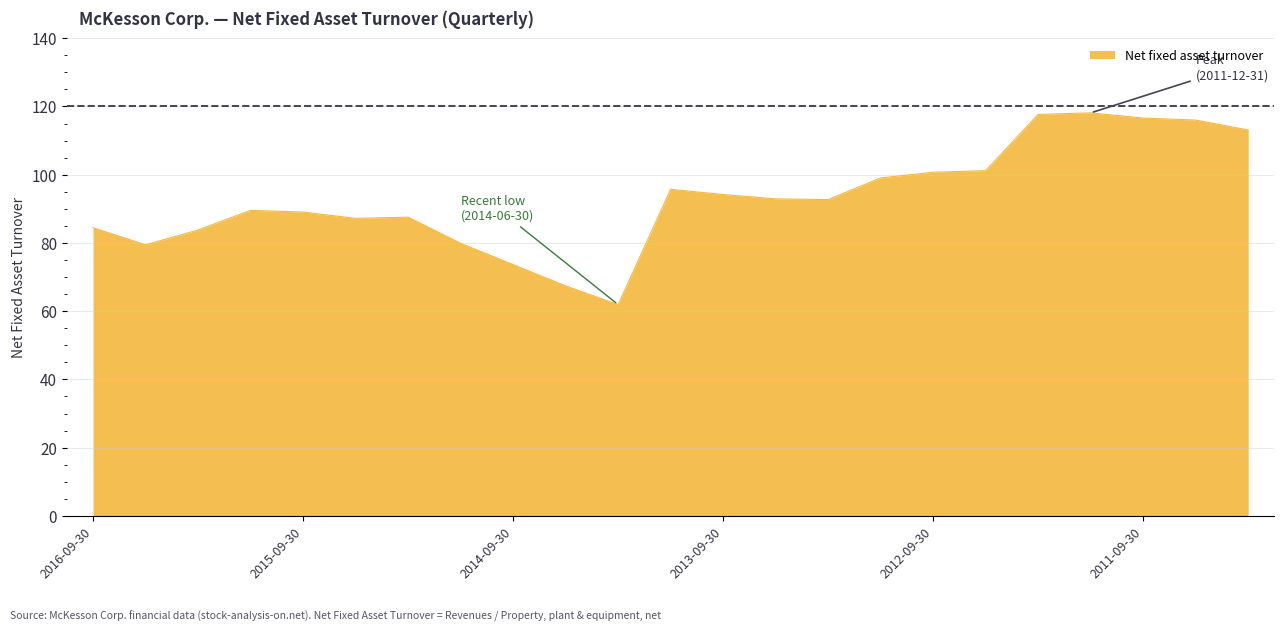

What is the smallest value displayed?

61.9